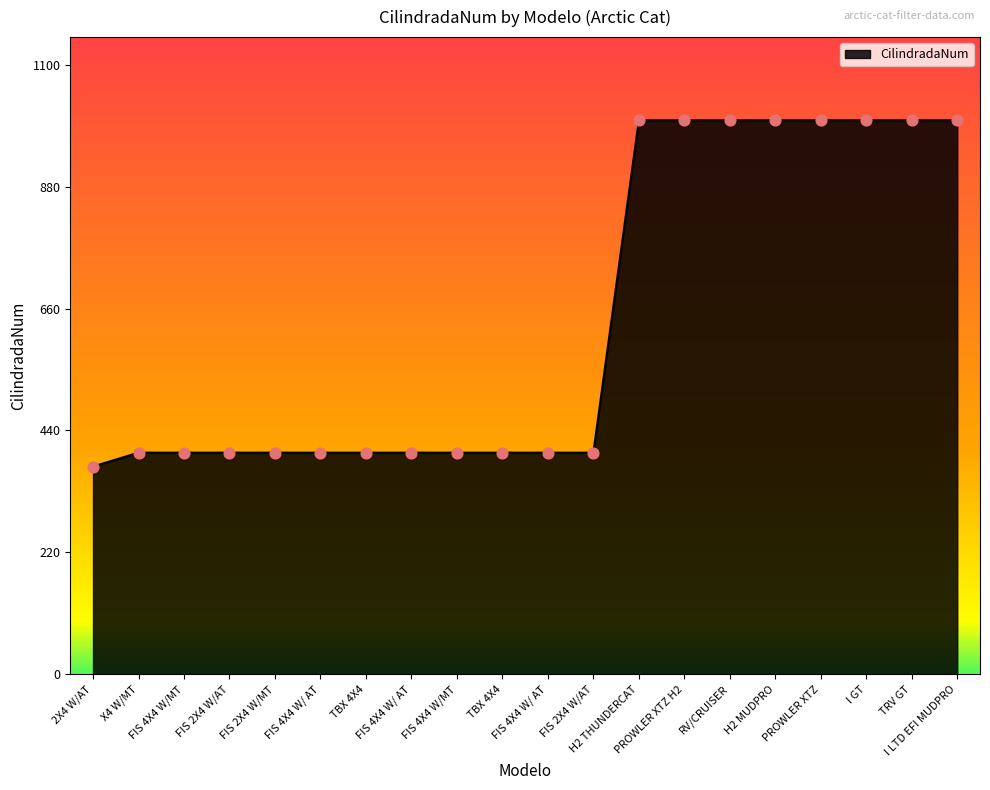

Does the chart have visible grid lines?

No